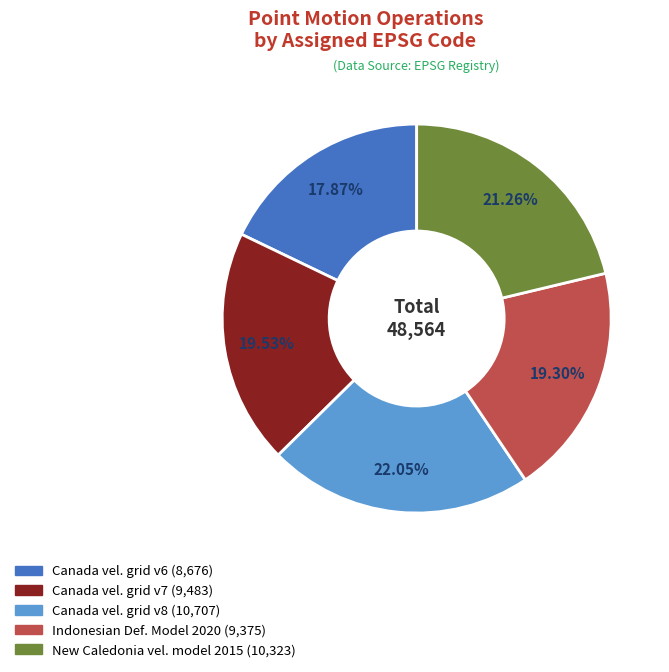

Is there any slice that represents more than half of the pie?

No